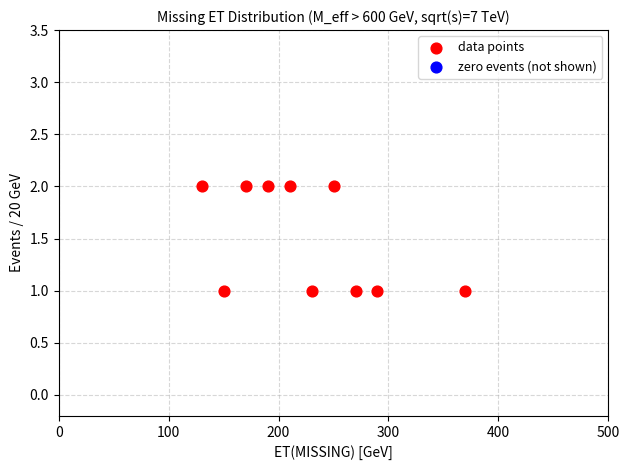

What is the average X value?

226